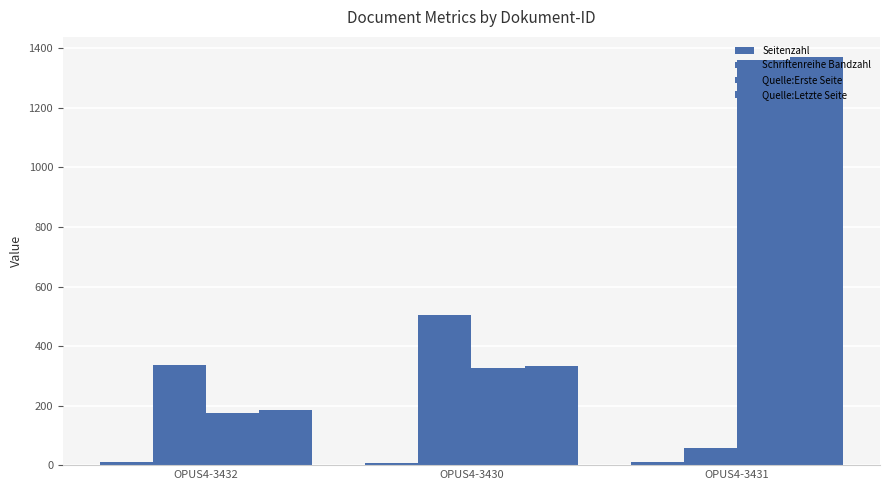

Reading right to left, transcribe all the data shown in this chart.

Seitenzahl: 9	7	11
Schriftenreihe Bandzahl: 59	505	335
Quelle:Erste Seite: 1361	326	175
Quelle:Letzte Seite: 1370	333	186